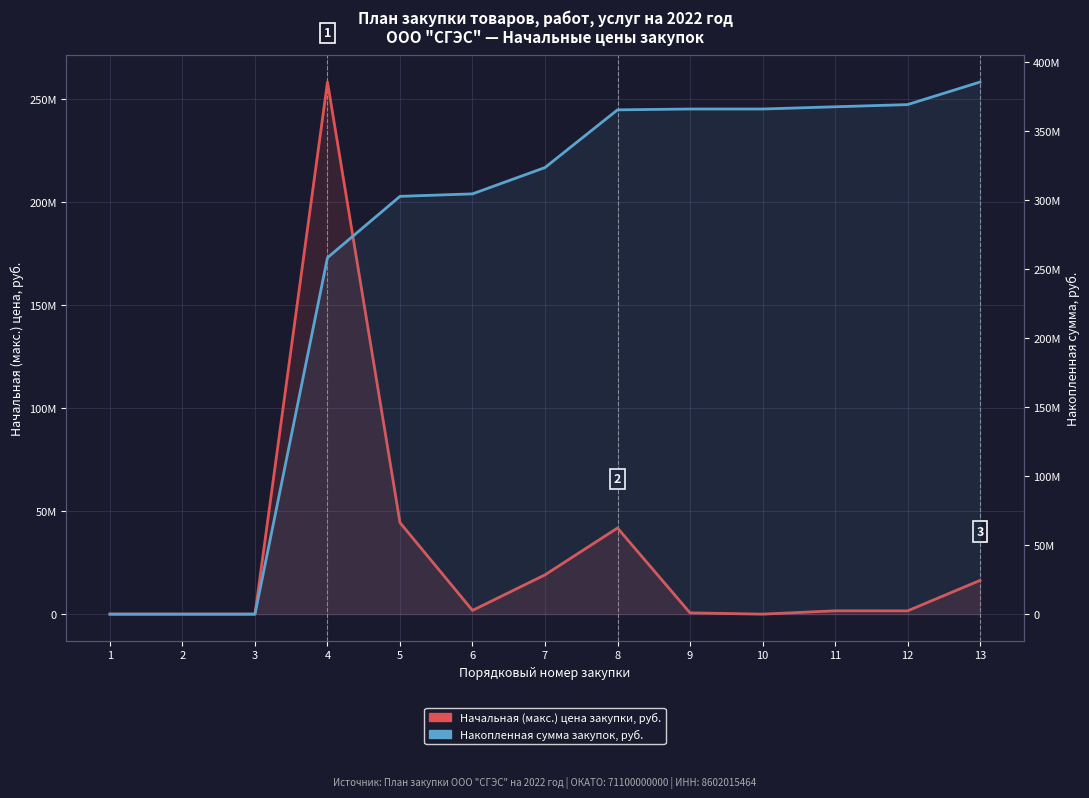

Which series changed the most between 3 and 7?

Накопленная сумма закупок, руб.